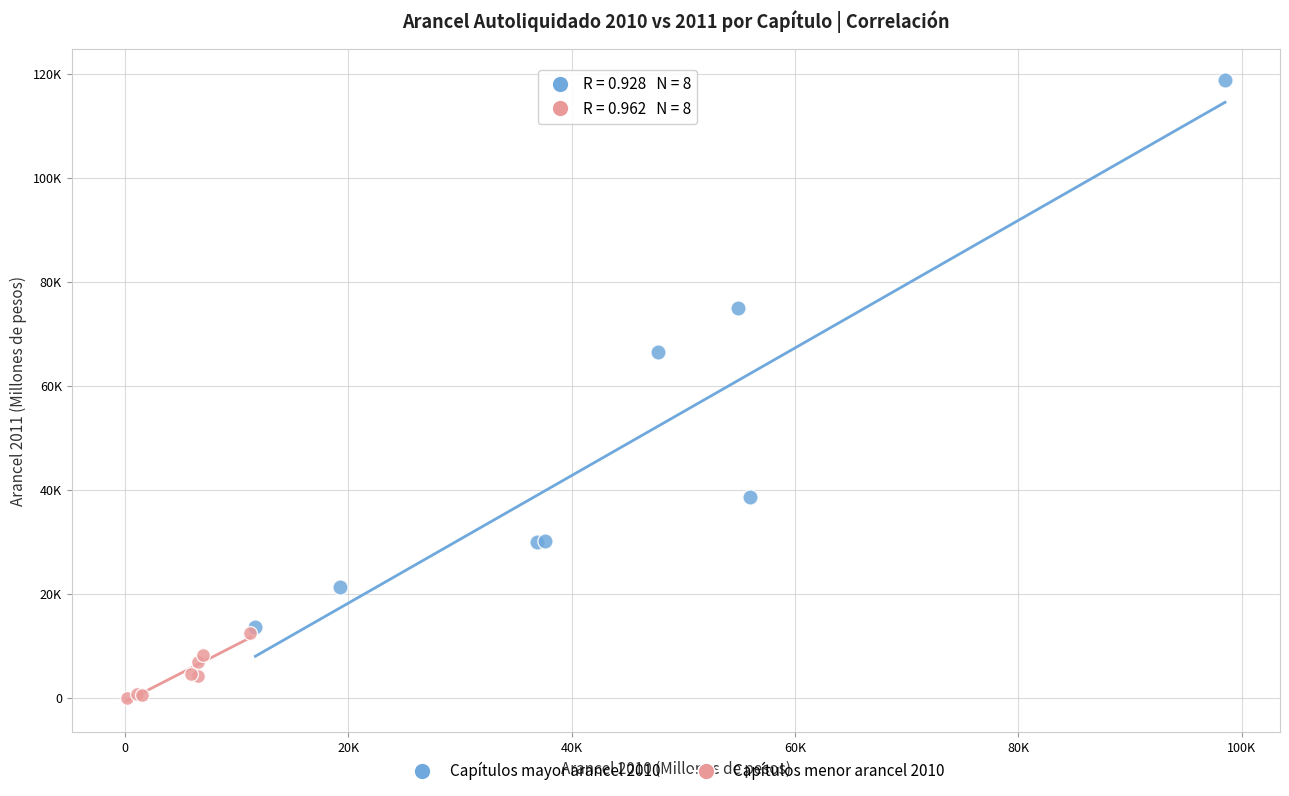

What are all the series names shown in the legend?

Capítulos mayor arancel 2010, Capítulos menor arancel 2010